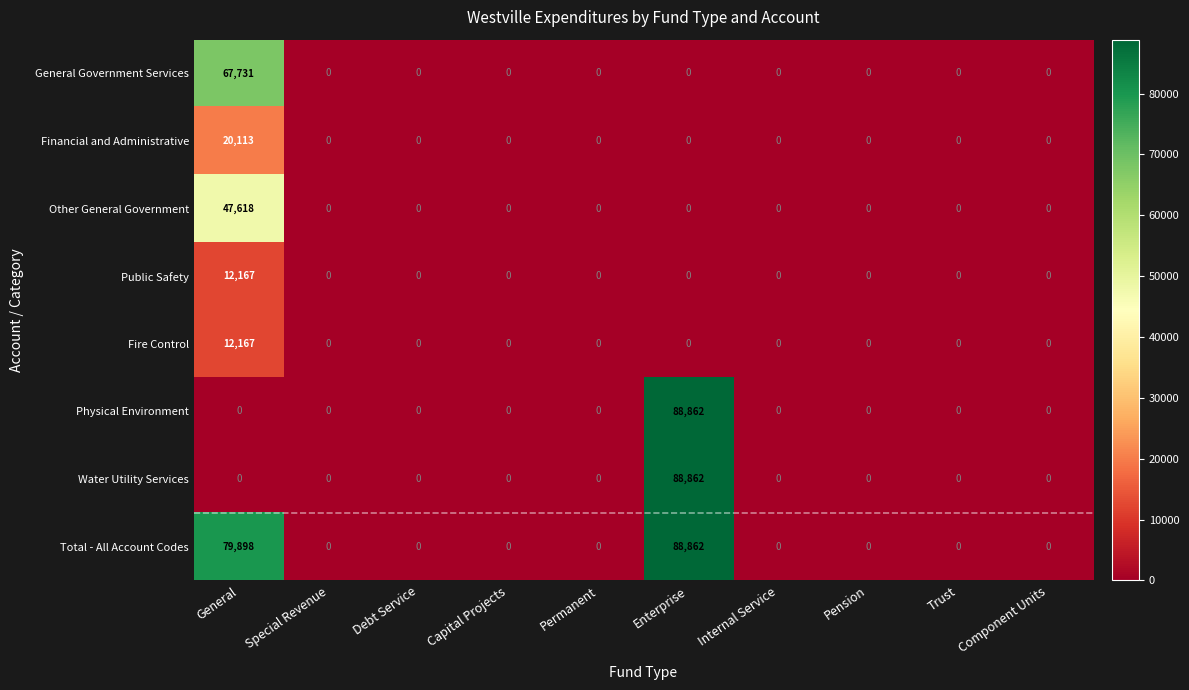

What is the difference between the maximum and minimum values in the General Government Services series?

67731